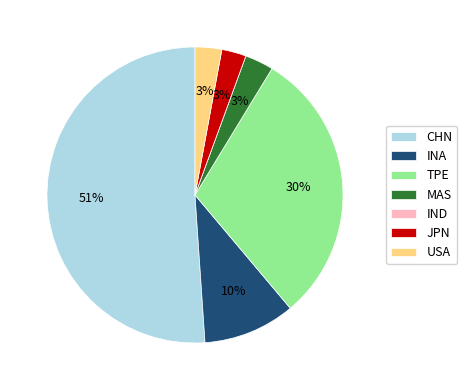

Is CHN the majority of the pie?

Yes